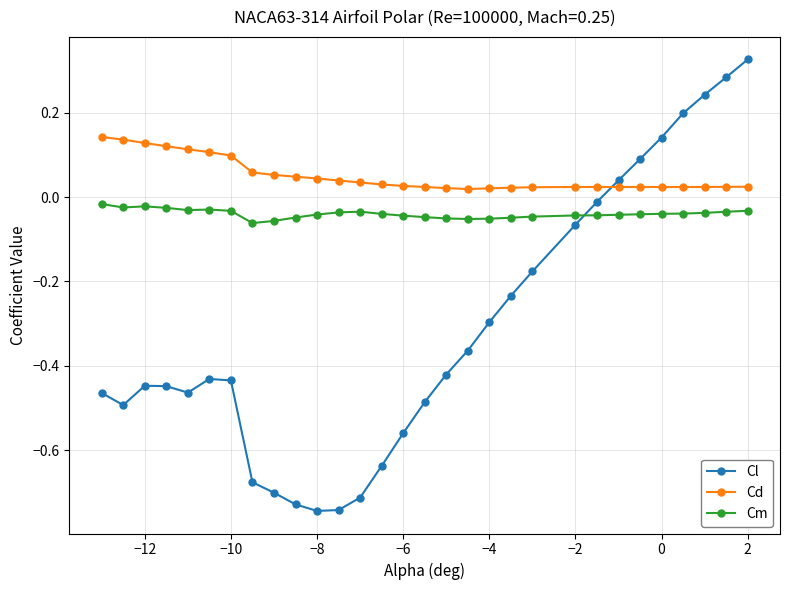

Which series has the widest spread of values?

Cl